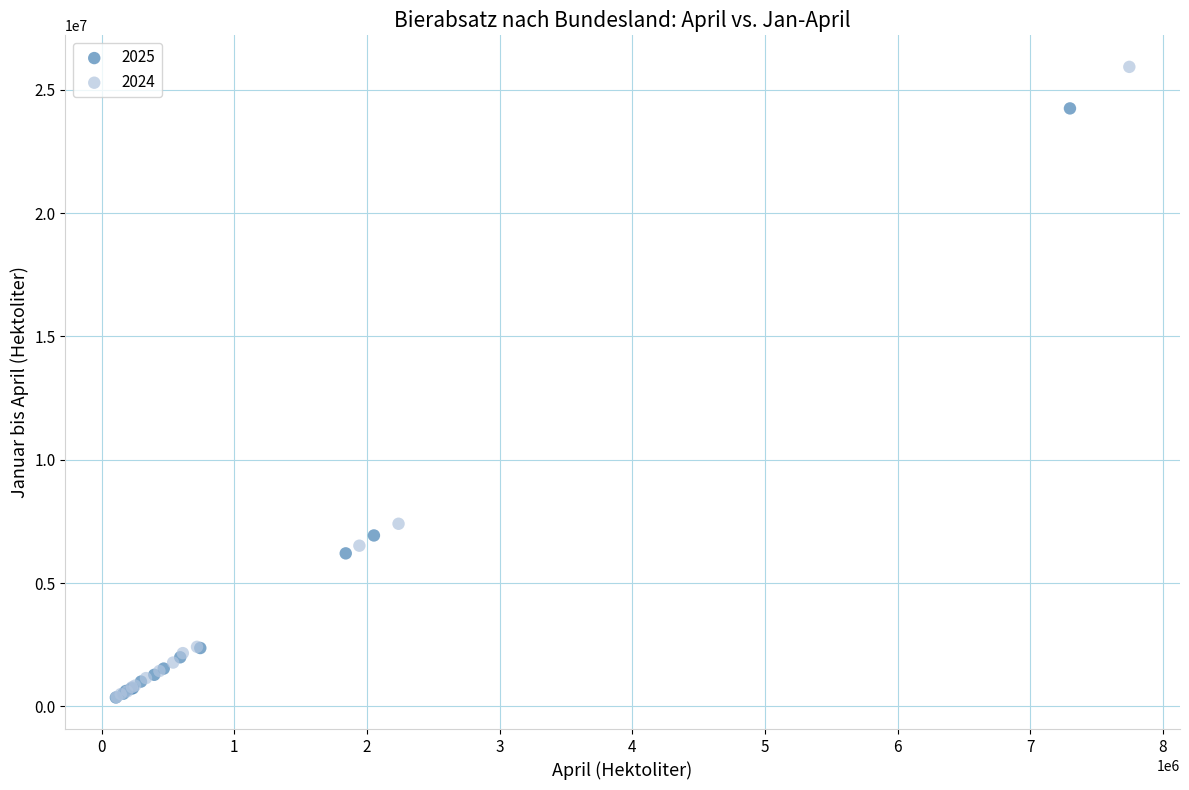

Which series reaches the maximum Y coordinate?

2024